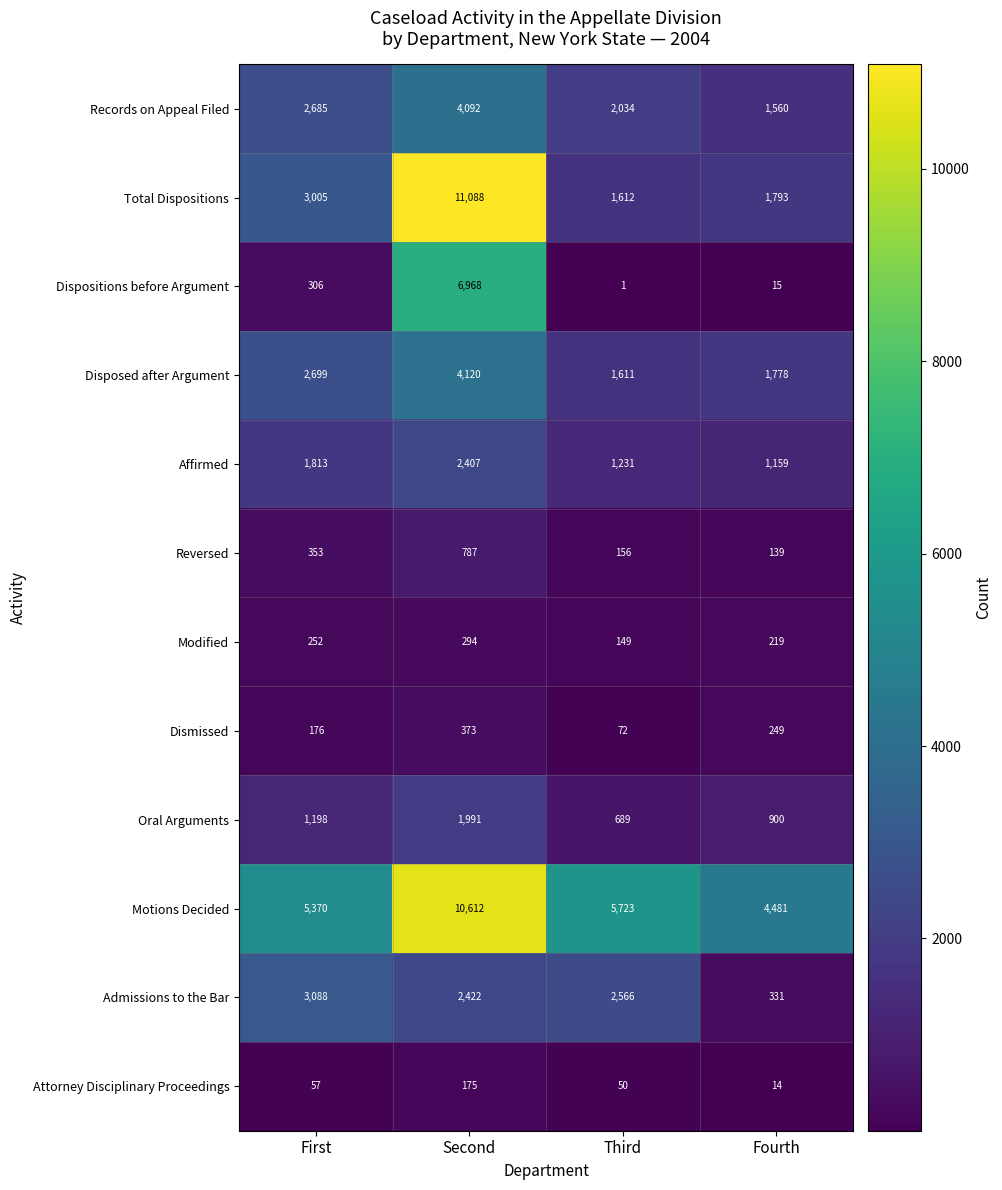

Count the number of data series in this chart.

12